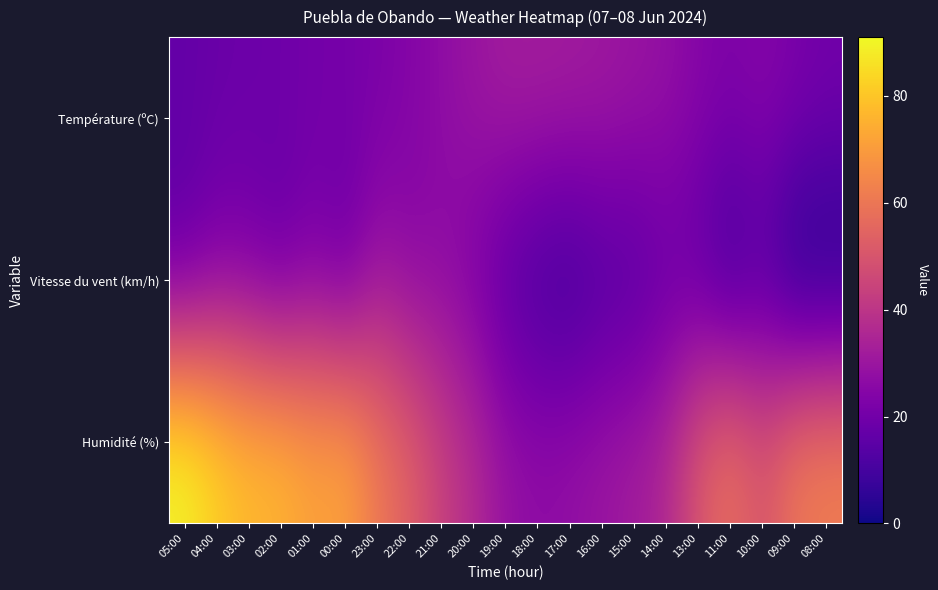

Reading left to right, extract all data points from this chart.

Température (ºC): 05:00=16.8	04:00=18.0	03:00=18.6	02:00=19.0	01:00=20.6	00:00=20.8	23:00=22.1	22:00=24.2	21:00=27.0	20:00=29.8	19:00=32.1	18:00=32.3	17:00=31.9	16:00=31.1	15:00=29.7	14:00=28.2	13:00=24.8	11:00=22.8	10:00=24.7	09:00=22.2	08:00=20.2
Vitesse du vent (km/h): 05:00=17.0	04:00=23.0	03:00=22.0	02:00=18.0	01:00=23.0	00:00=18.0	23:00=30.0	22:00=26.0	21:00=26.0	20:00=22.0	19:00=14.0	18:00=9.0	17:00=7.0	16:00=11.0	15:00=12.0	14:00=17.0	13:00=15.0	11:00=6.0	10:00=12.0	09:00=0.0	08:00=0.0
Humidité (%): 05:00=91.0	04:00=83.0	03:00=78.0	02:00=77.0	01:00=72.0	00:00=73.0	23:00=61.0	22:00=54.0	21:00=44.0	20:00=37.0	19:00=29.0	18:00=27.0	17:00=28.0	16:00=30.0	15:00=32.0	14:00=36.0	13:00=51.0	11:00=59.0	10:00=50.0	09:00=61.0	08:00=63.0